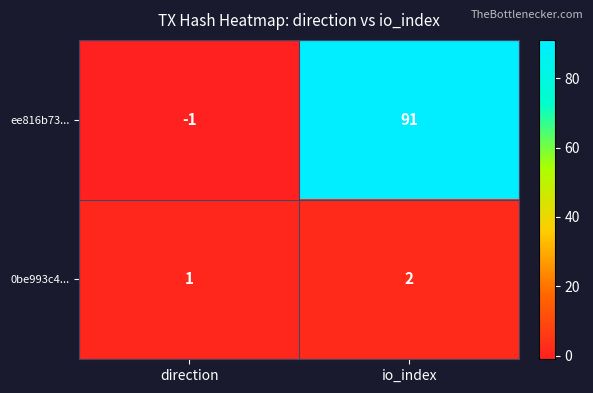

Is it true that ee816b73... equals 91 at io_index?

True